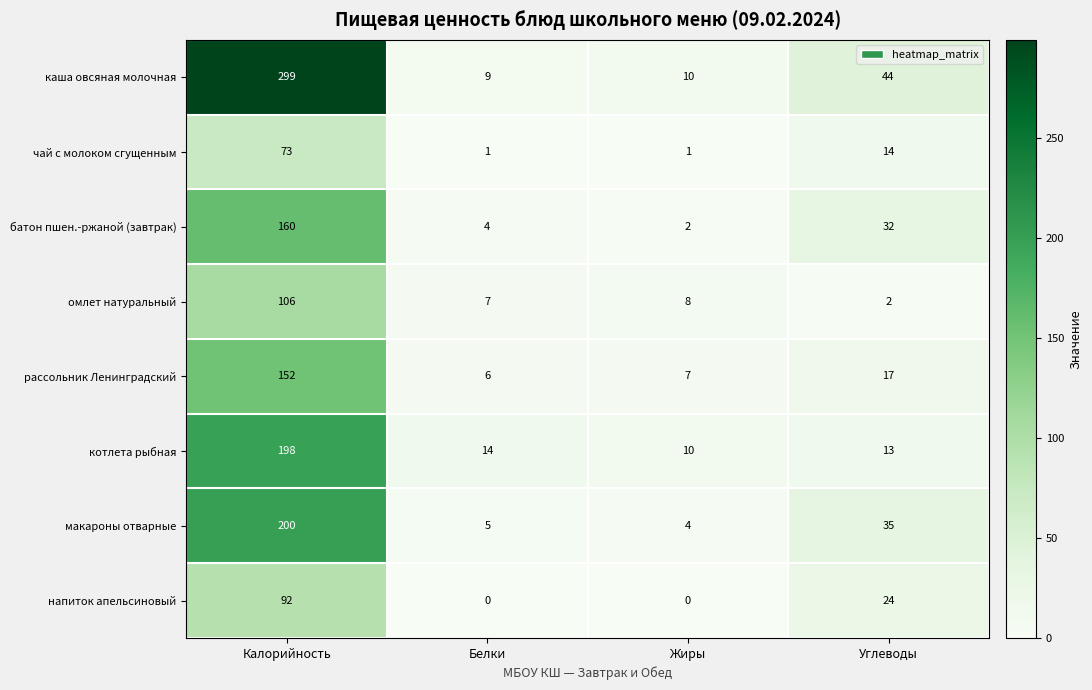

What is the sum of all макароны отварные values?

244